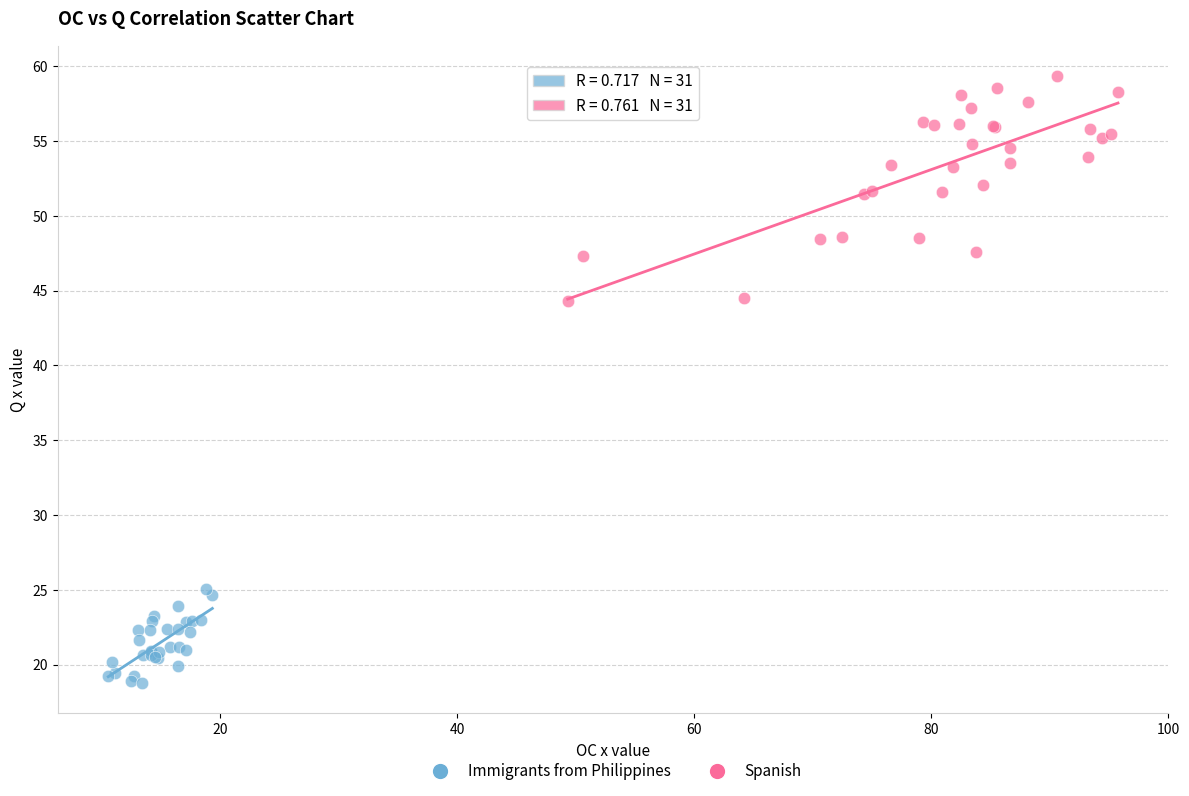

Which series has the largest Y range (max minus min)?

Spanish